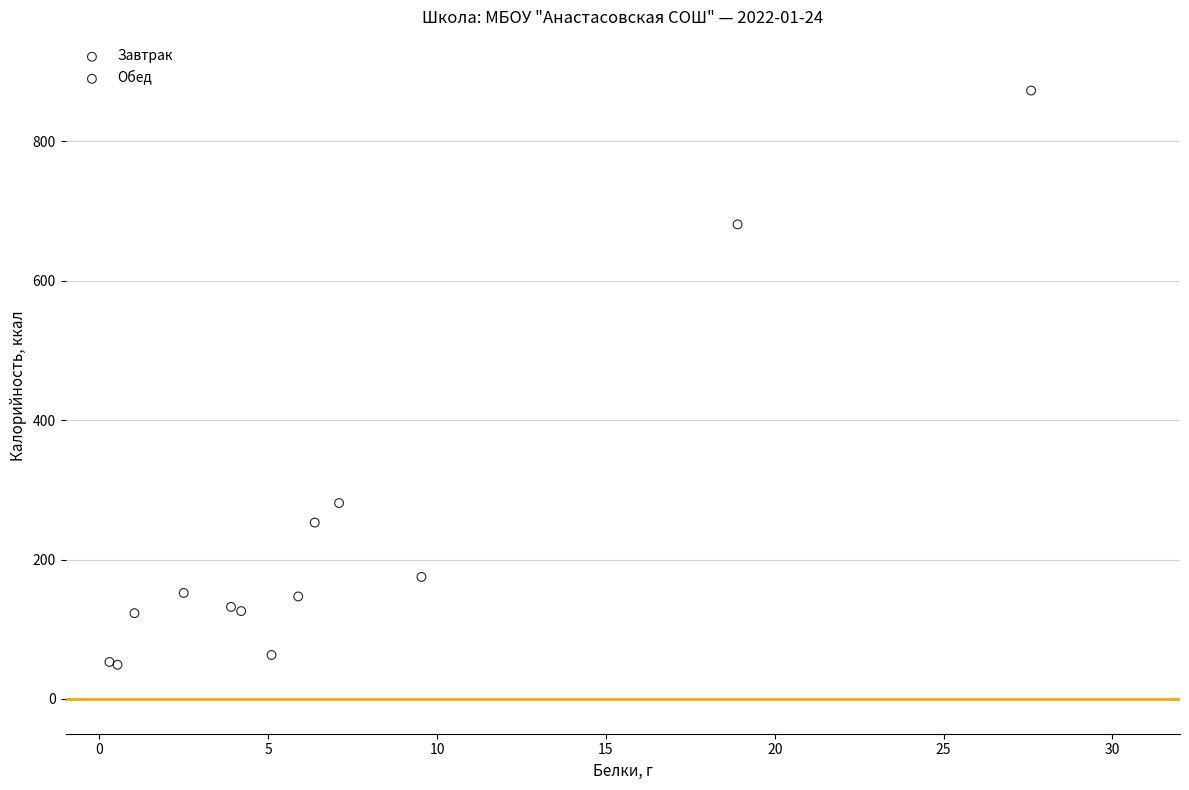

Which series has the widest spread of Y values?

Обед